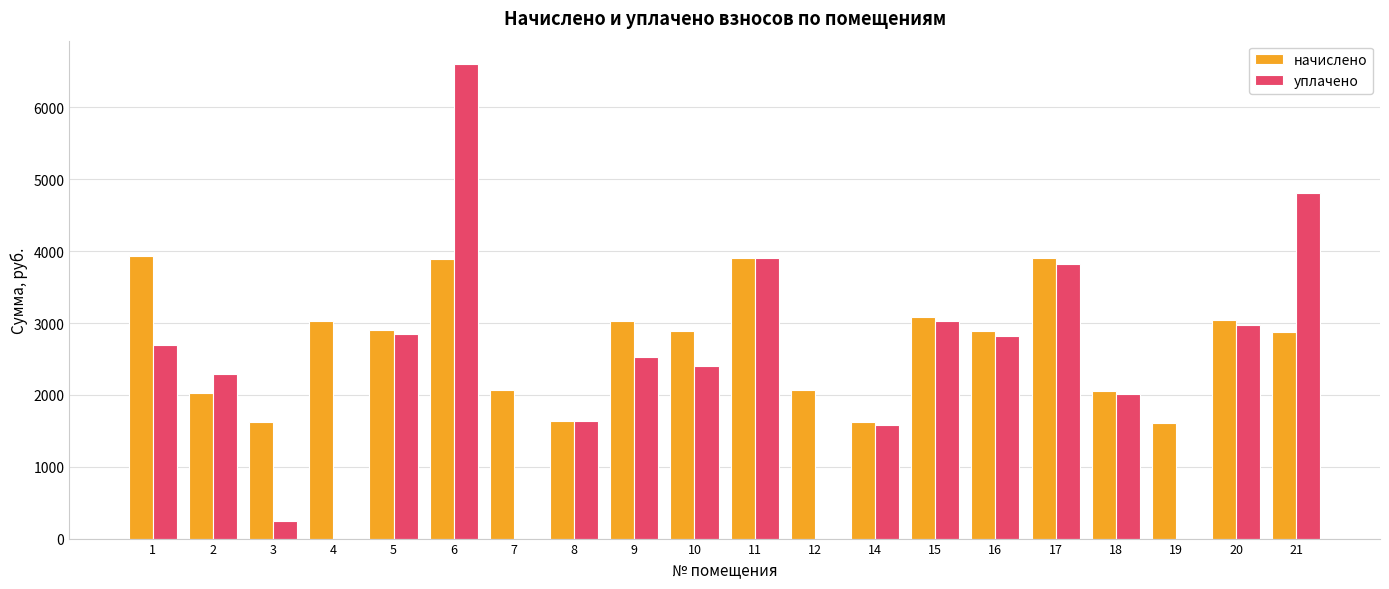

What is the sum of all начислено values?

54078.4